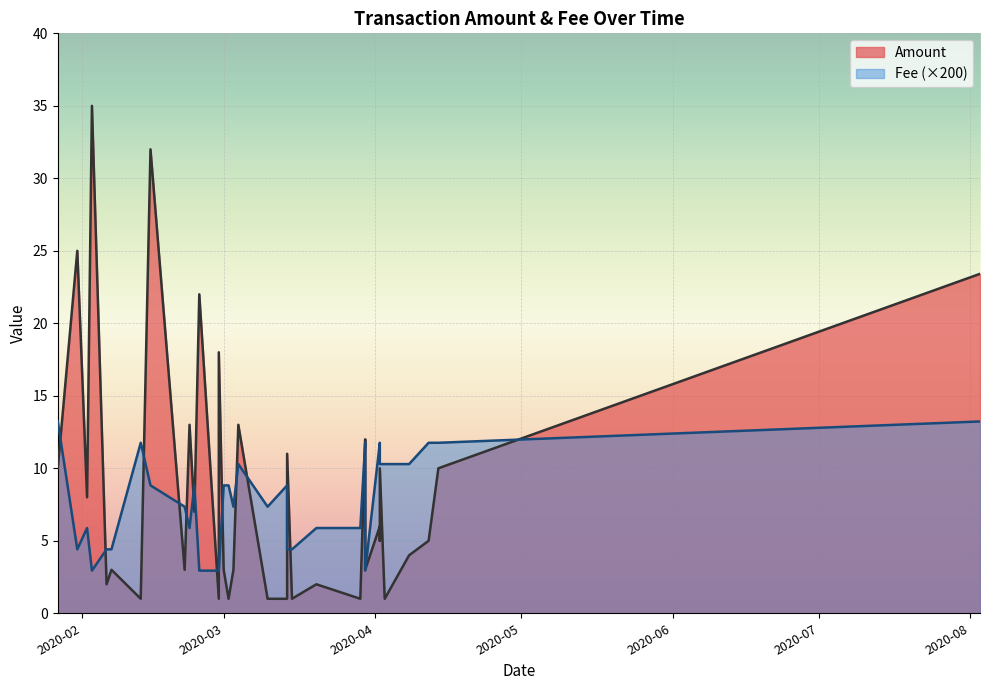

What is the difference between the Amount values at 2020-02-25 and 2020-04-08?

18.0